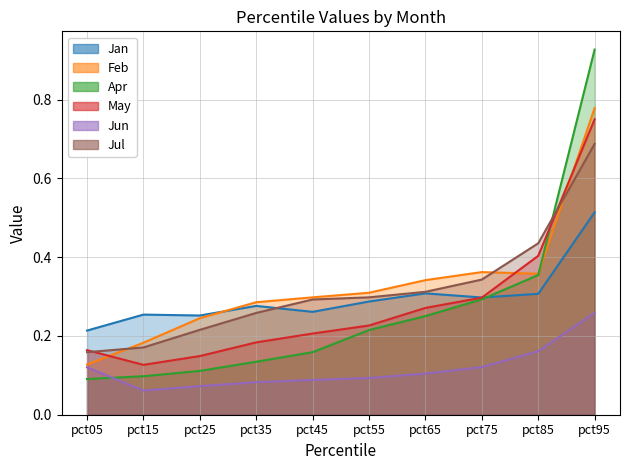

What is the difference between the highest and lowest values at pct25?

0.2